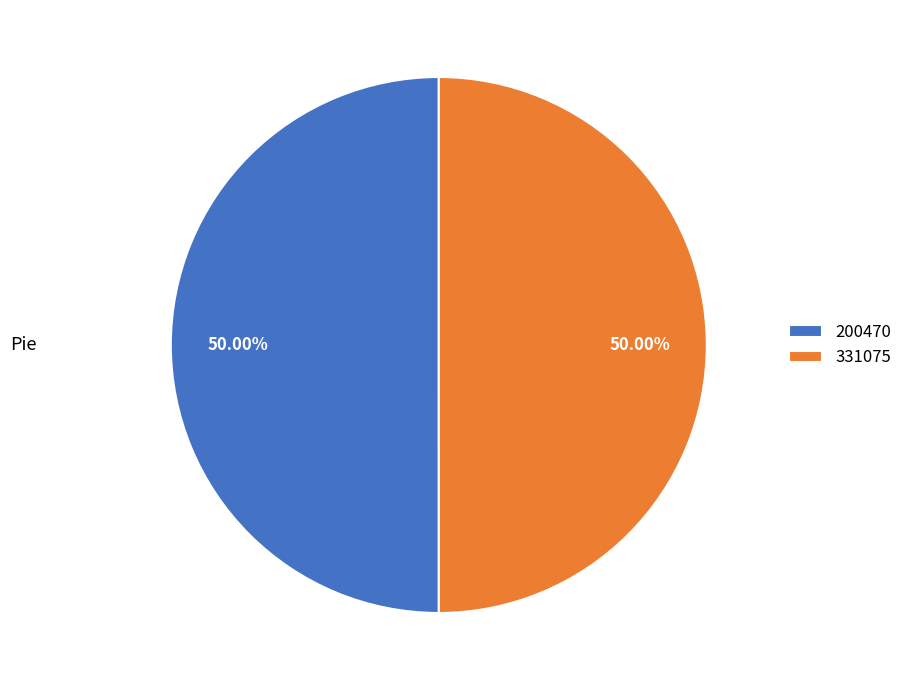

Do 200470 and 331075 together represent more than half of the pie?

Yes